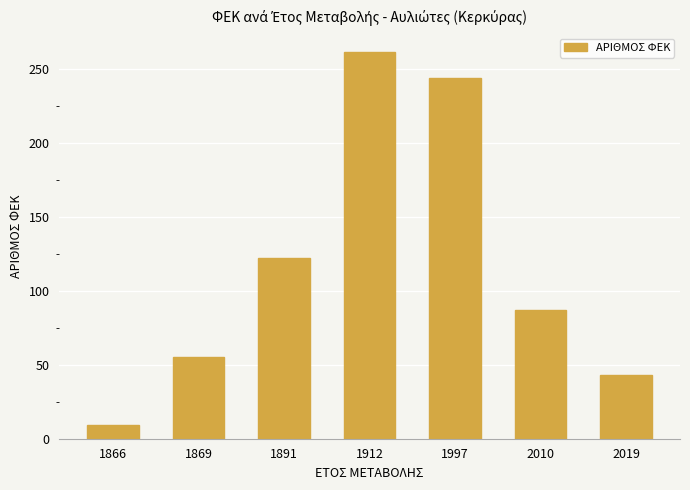

What is the ratio of the value at 2019 to the value at 1891?

0.4